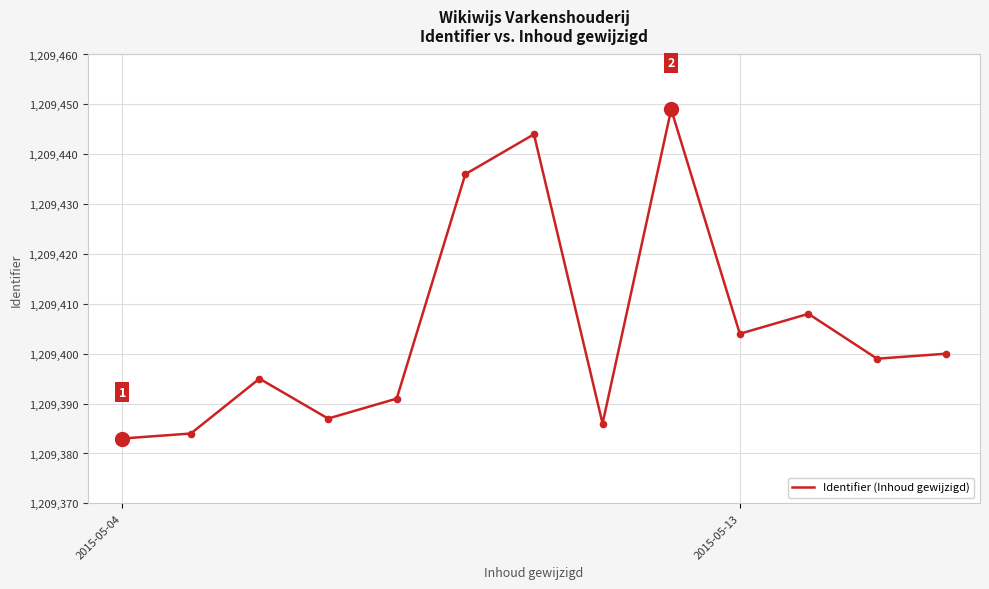

What is the minimum value shown in the chart?

1209383